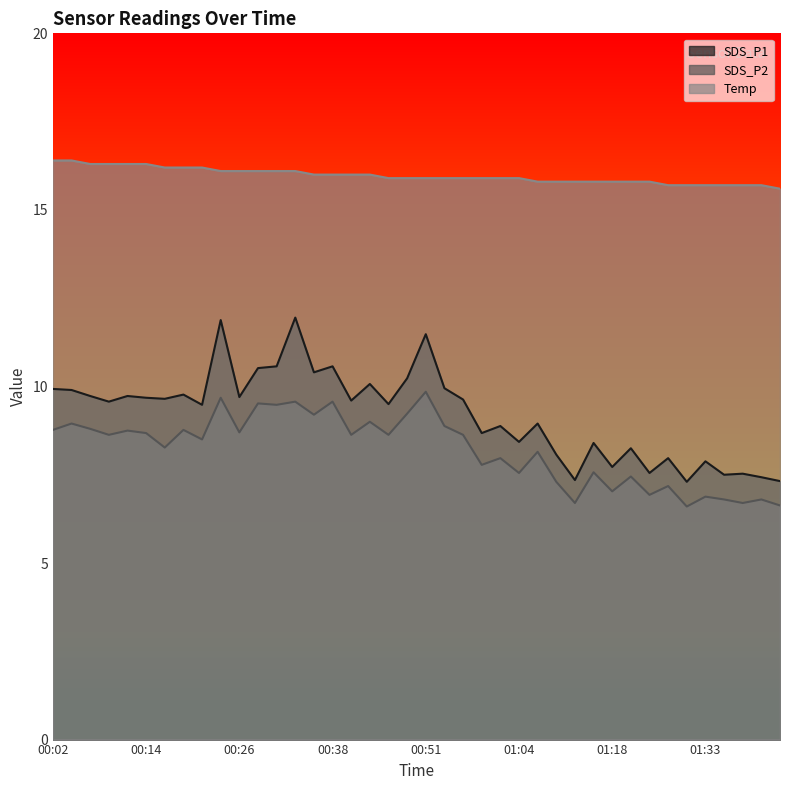

What is the label of the 6th point from the left?

00:14